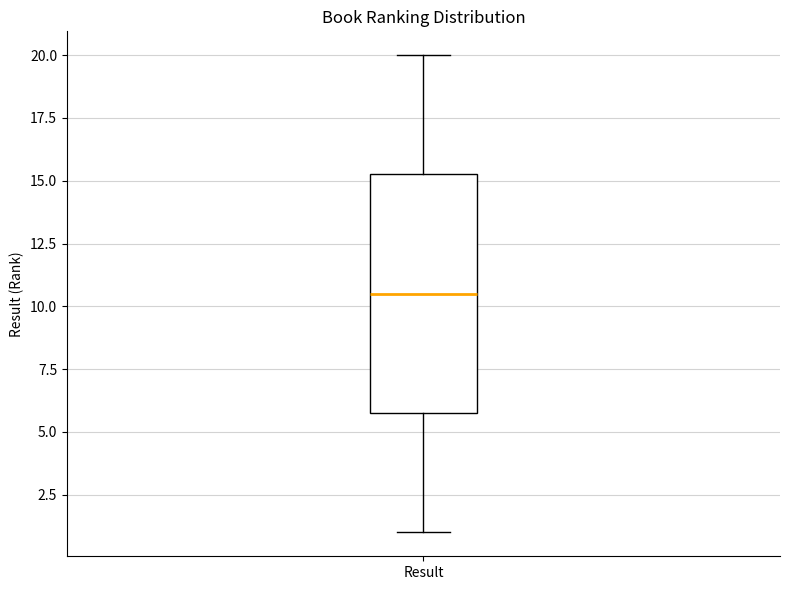

Read this box plot against the y-axis: the position of the median line, the range covered by the box, and the ends of both whiskers. The values are not printed on the chart, so give them approximately, as read against the axis.

median 10.5, box 6.0 to 15.5, whiskers 1.0 to 20.0